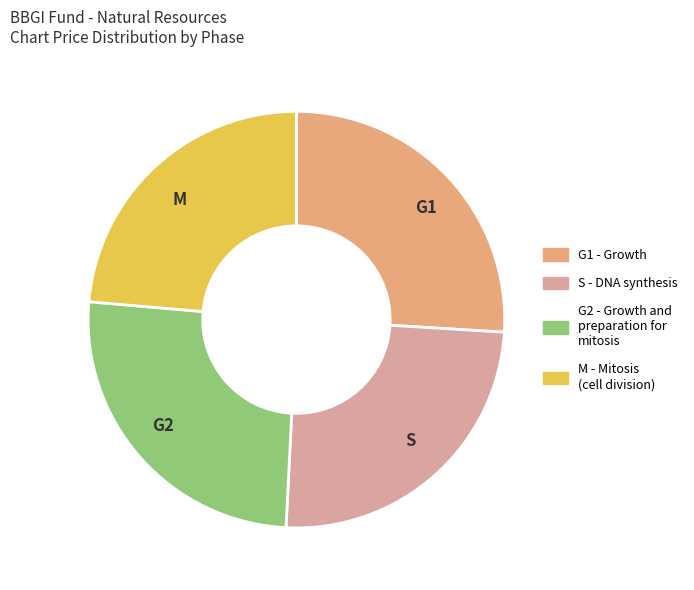

Combined, do G2 and G1 account for over 50%?

Yes